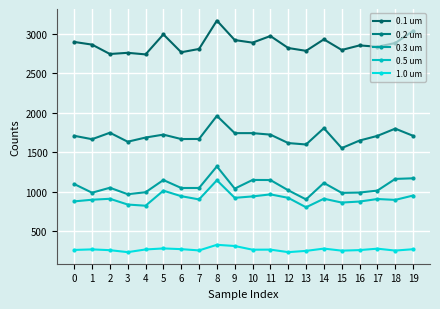

Which category has the highest value across all series?

8